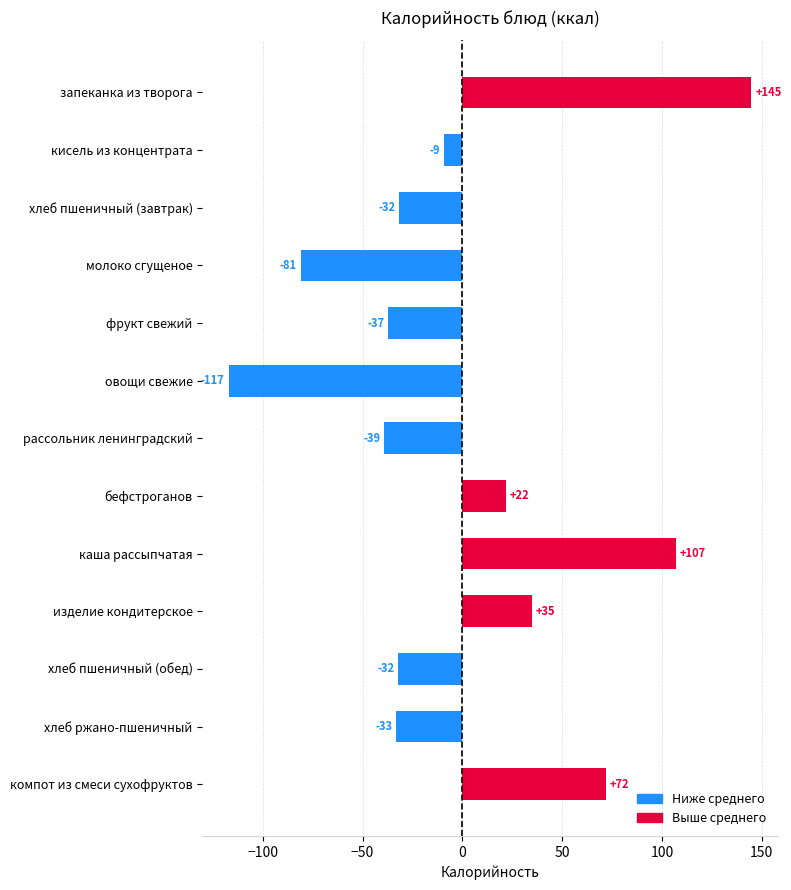

True or false: the data shows 21.9 at бефстроганов.

True